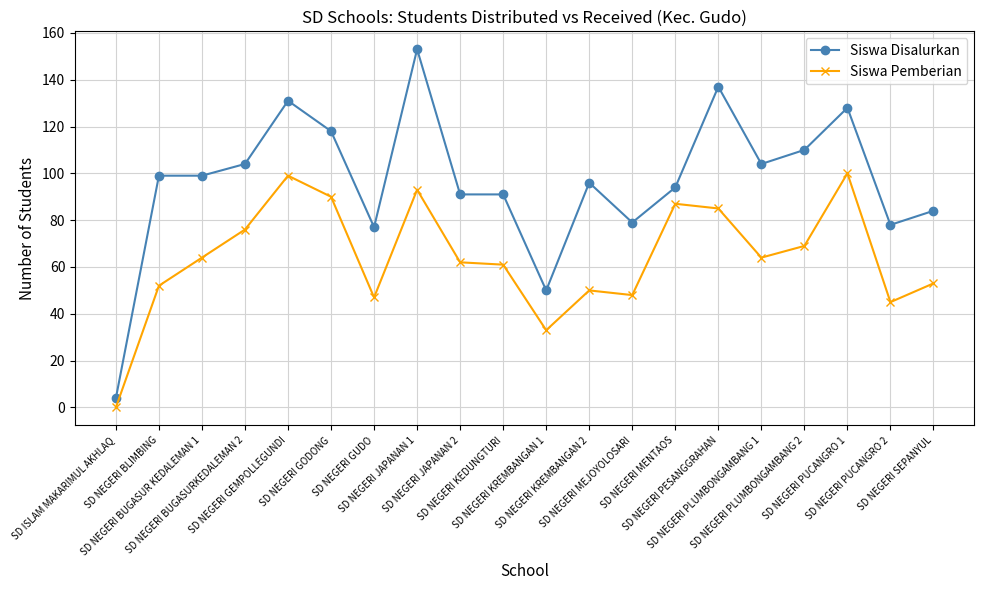

The Siswa Pemberian series shows 79 at SD NEGERI PUCANGRO 2. True or false?

False